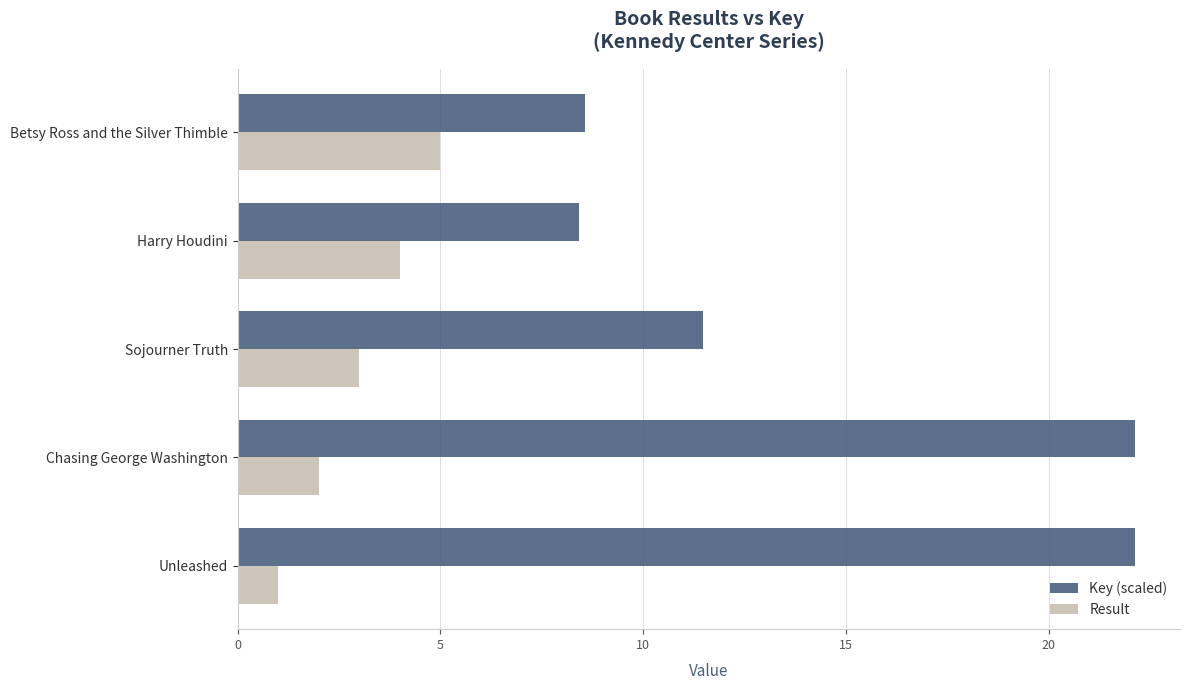

At which label is Key (scaled) closest to 15?

Sojourner Truth